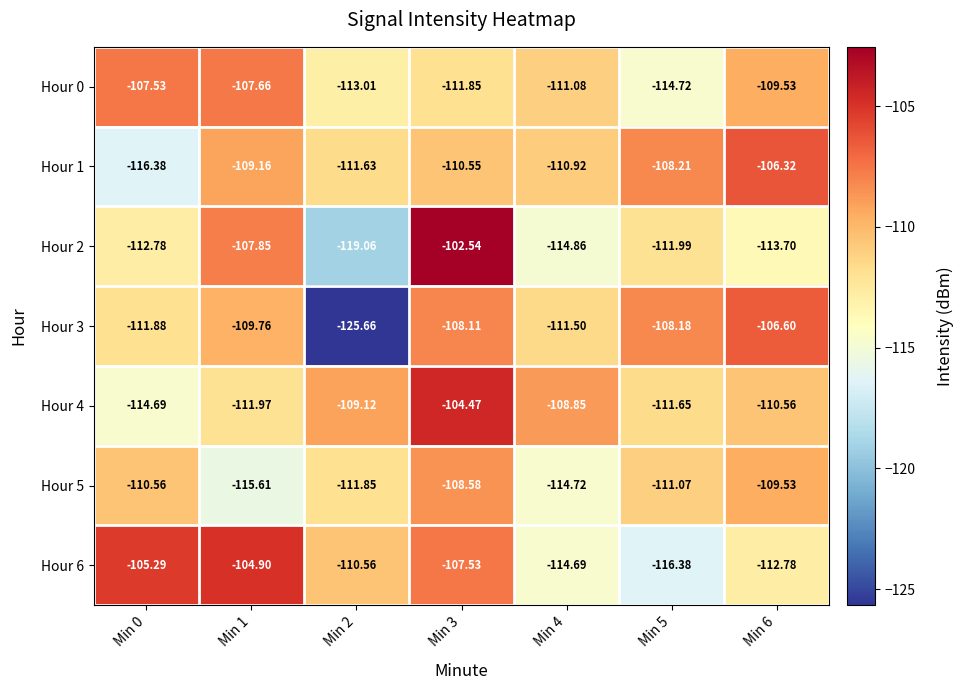

How many data points in Hour 1 are above -110?

3